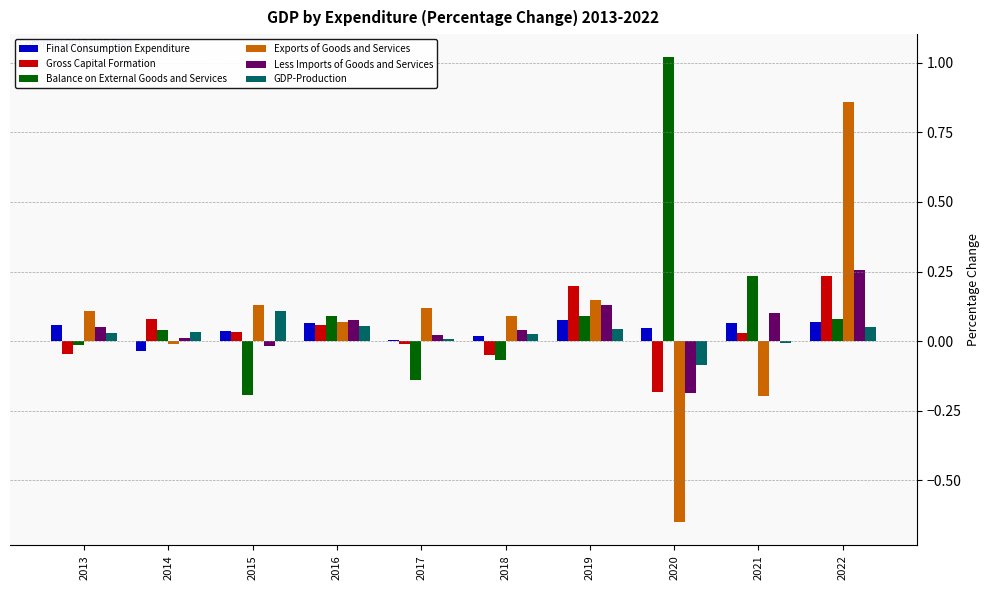

What is the total value across all series at 2022?

1.5